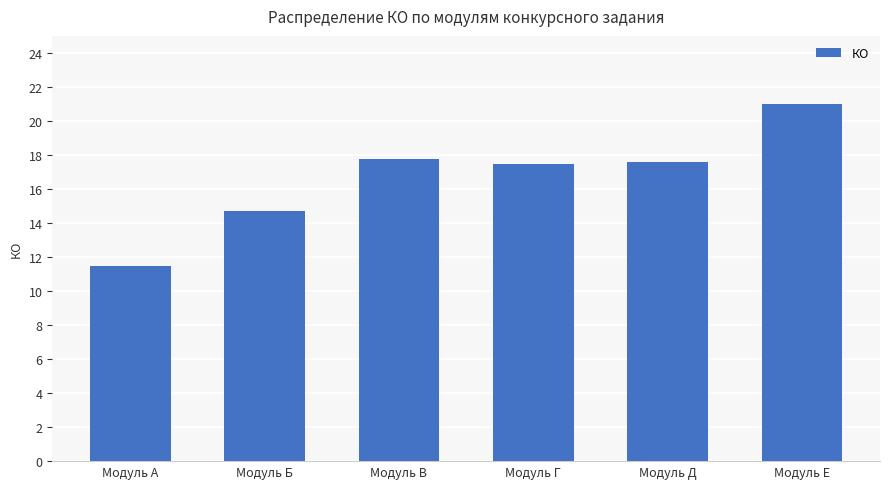

At which category does the chart reach its peak across all series?

Модуль E